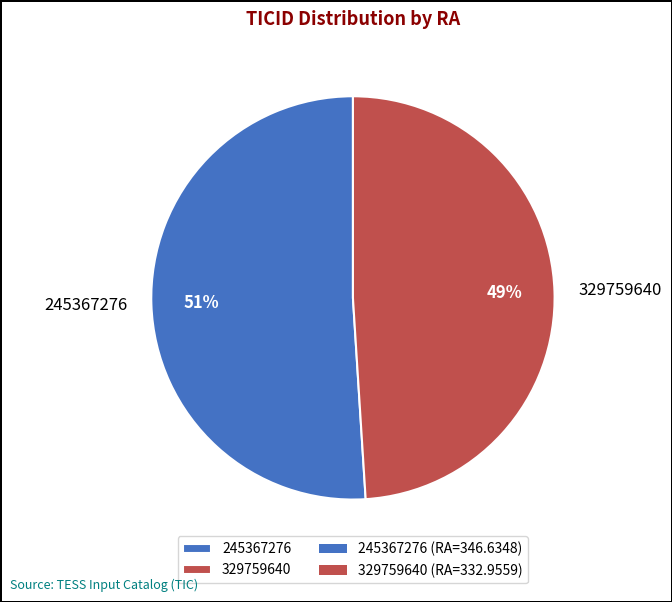

Which category has the smallest portion of the pie?

329759640